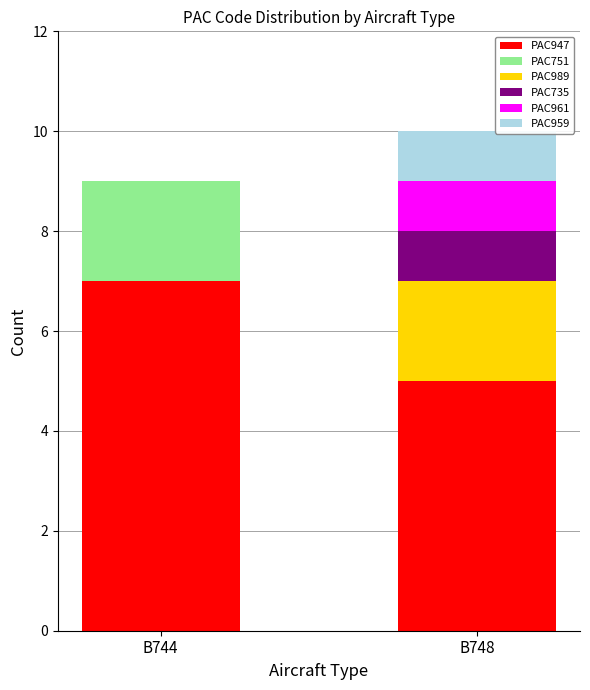

Is it true that PAC947 equals 7 at B744?

True